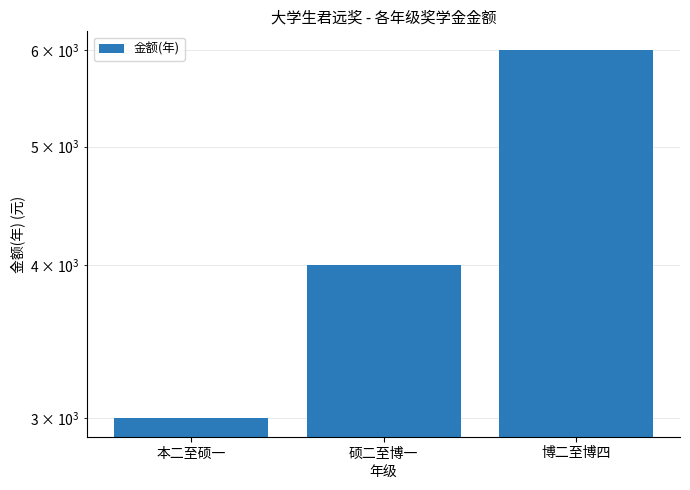

What is the ratio of the value at 博二至博四 to the value at 硕二至博一?

1.5